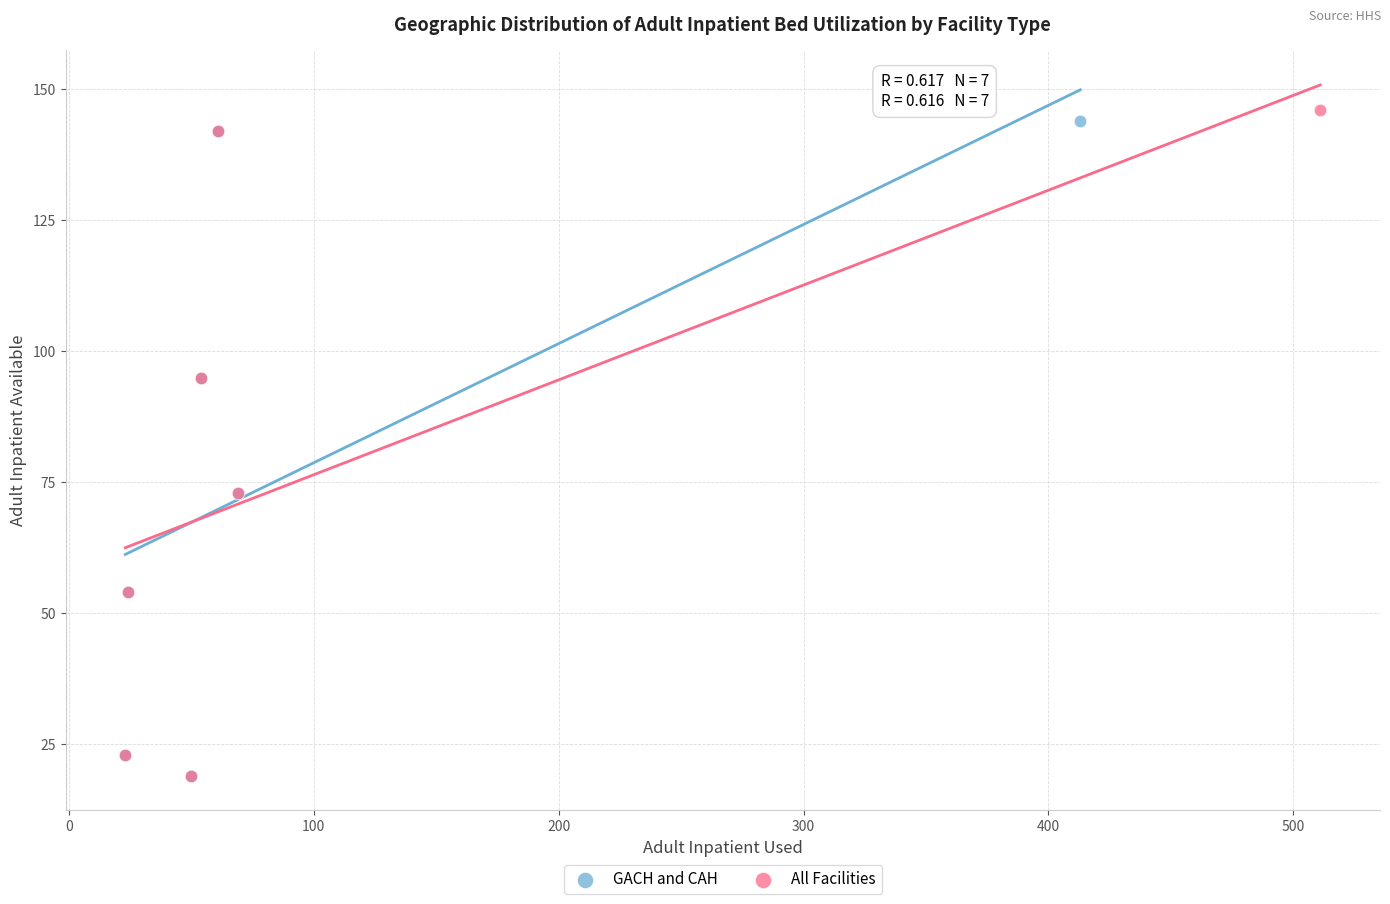

What are all the series names shown in the legend?

GACH and CAH, All Facilities